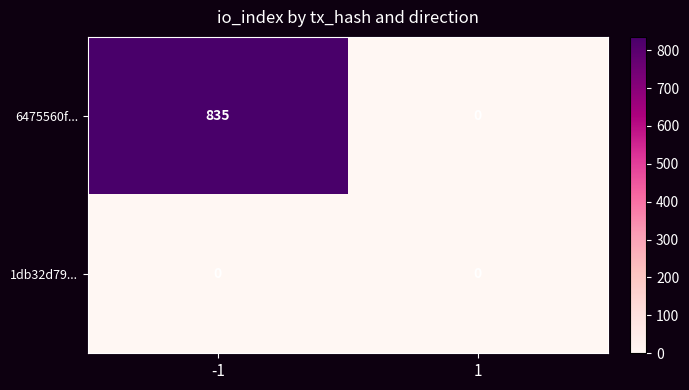

List the series in order of their overall mean, highest first.

6475560f..., 1db32d79...